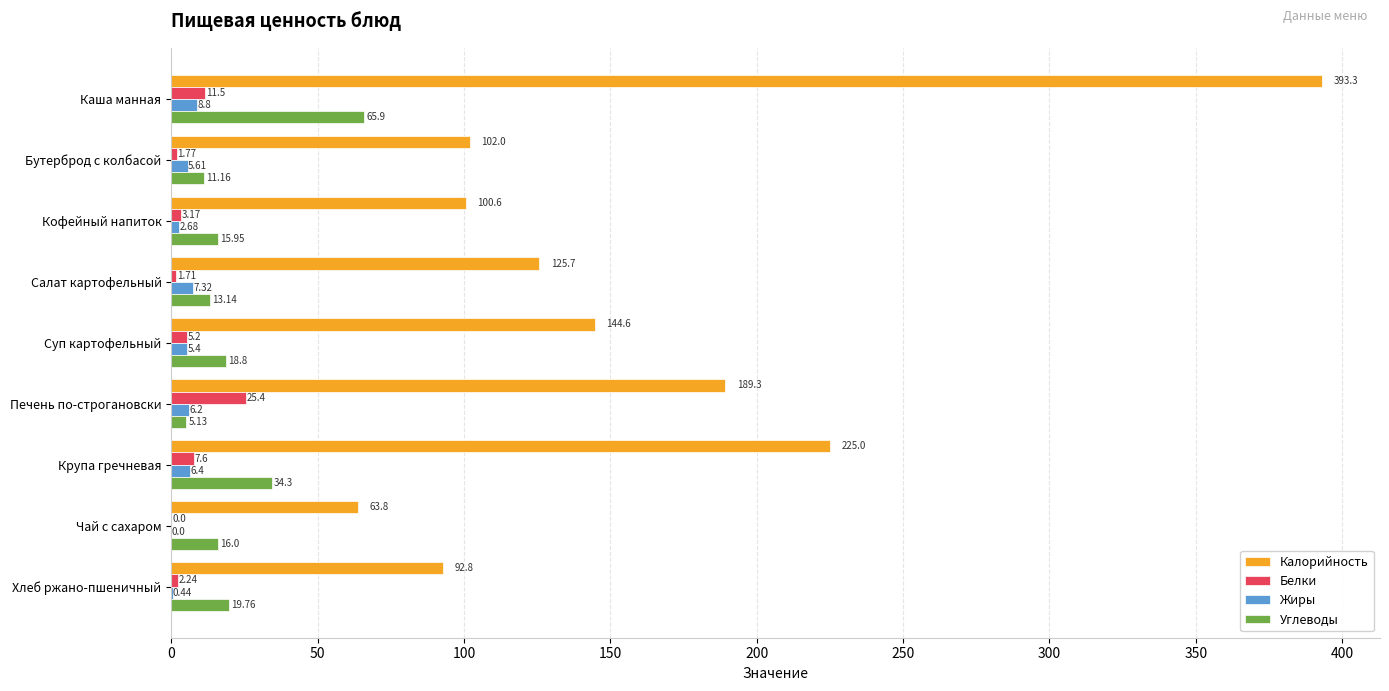

Count the number of data series in this chart.

4